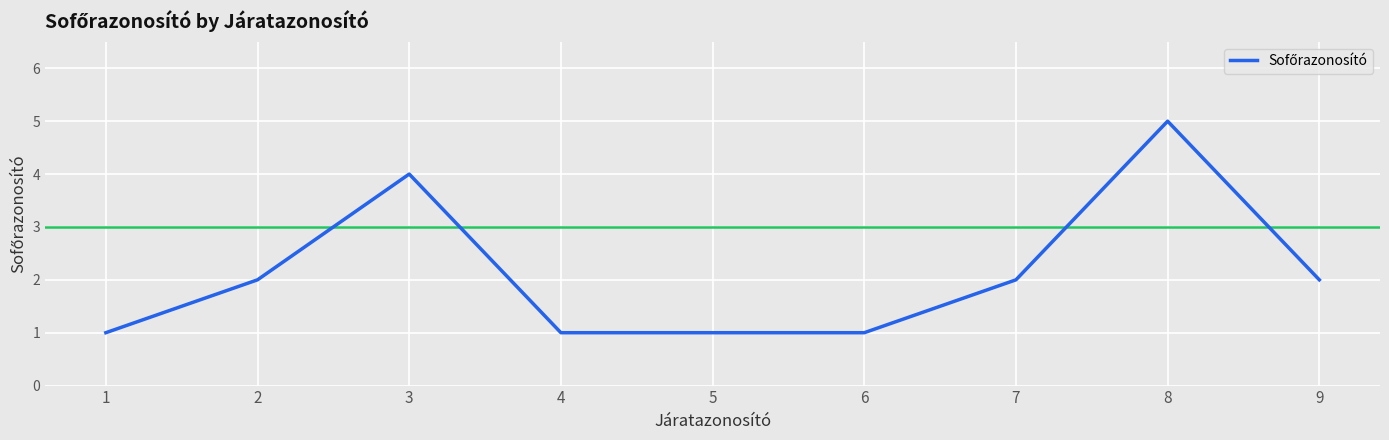

Approximately how many times larger is the value at 5 compared to 2?

0.5